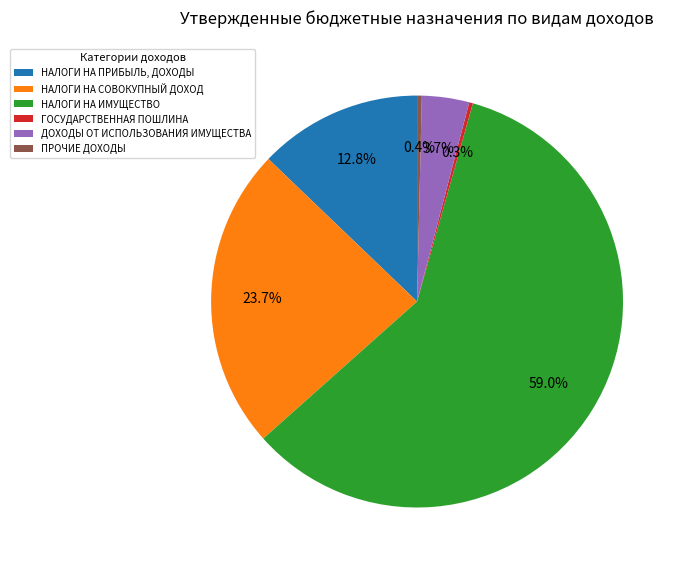

To the nearest percent, what portion does ДОХОДЫ ОТ ИСПОЛЬЗОВАНИЯ ИМУЩЕСТВА represent?

4%